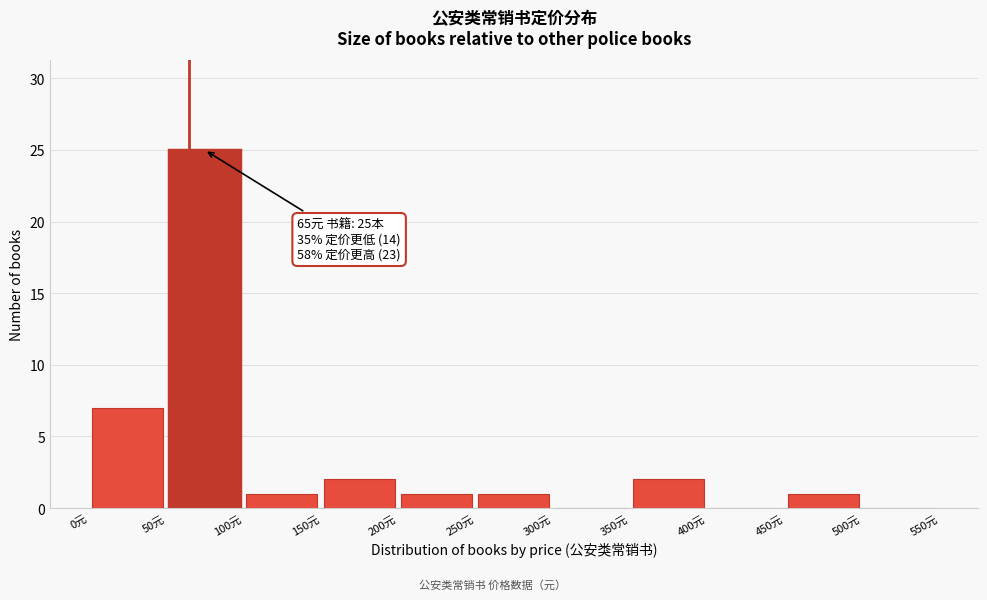

Which range on the x-axis has the tallest bar?

50 to 100